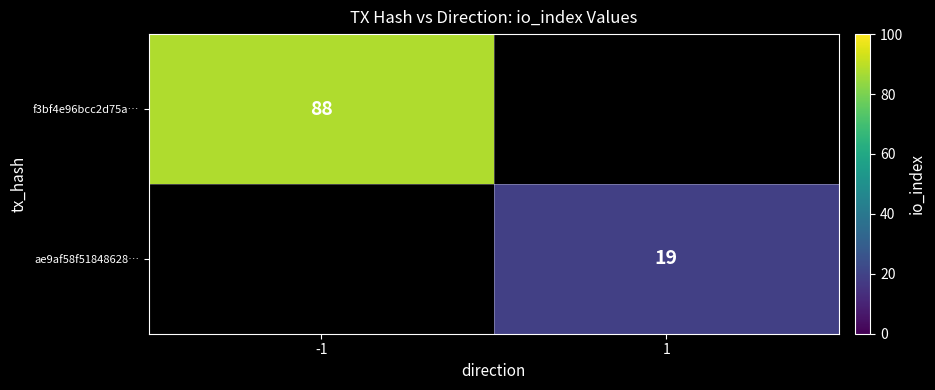

Which category has the highest value across all series?

-1